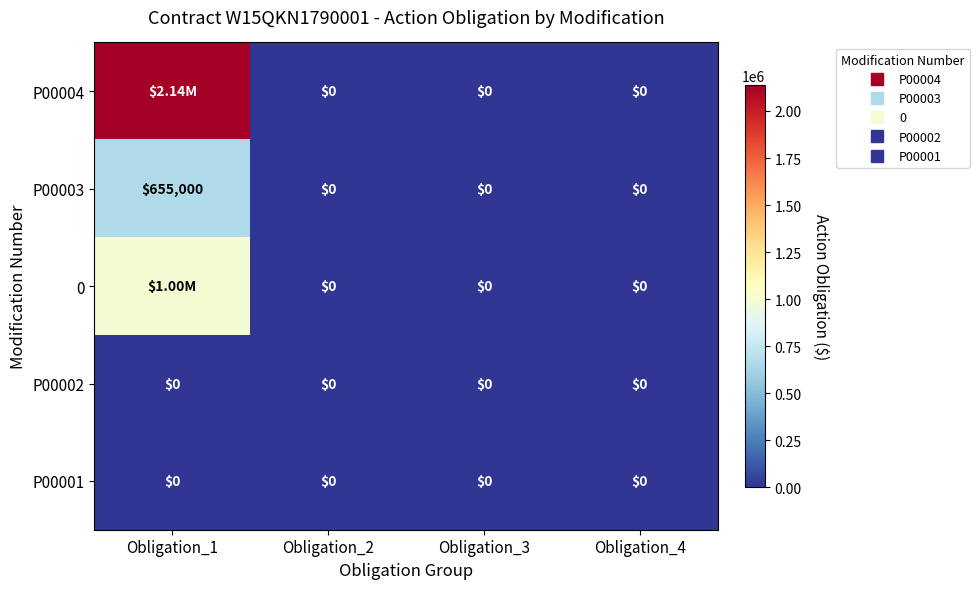

Which label corresponds to the smallest value in the chart?

Obligation_2